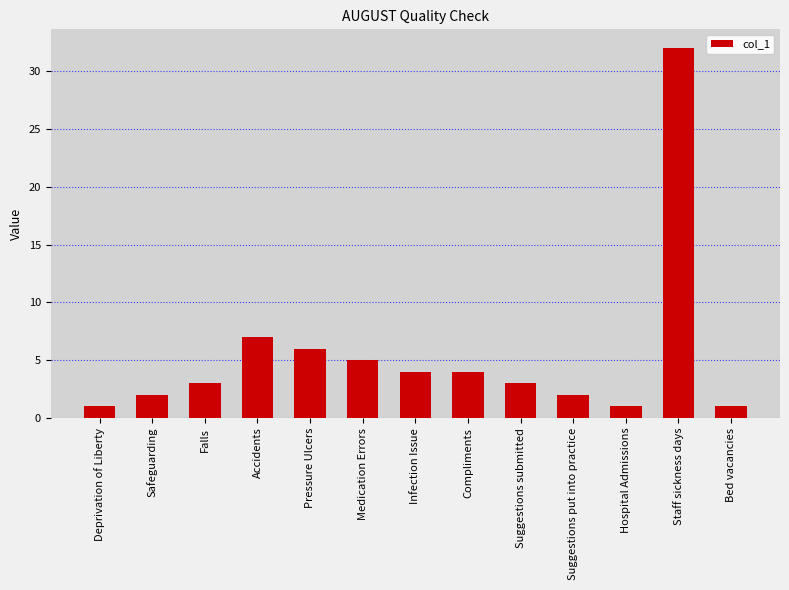

What is the maximum value shown in the chart?

32